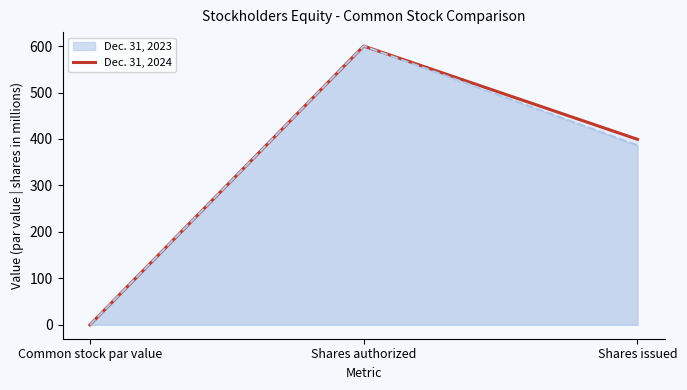

Is it true that the value at Shares issued is 148.9?

False